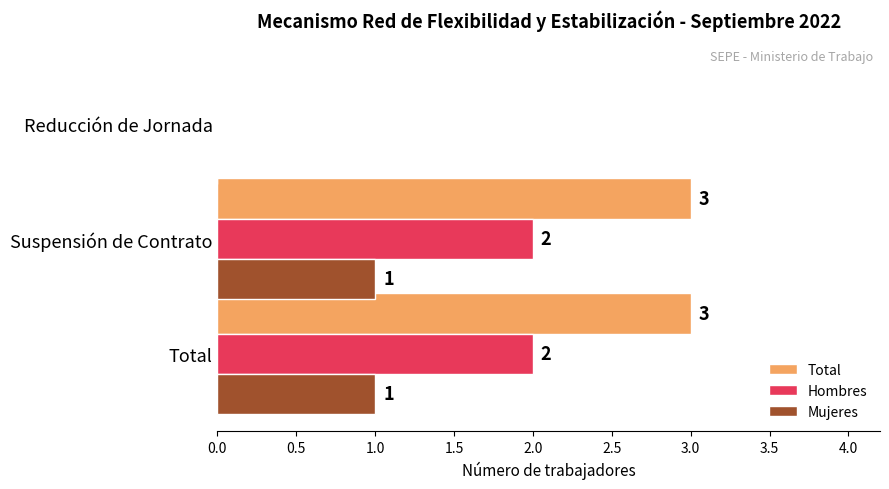

What is the total value across all series at Total?

6